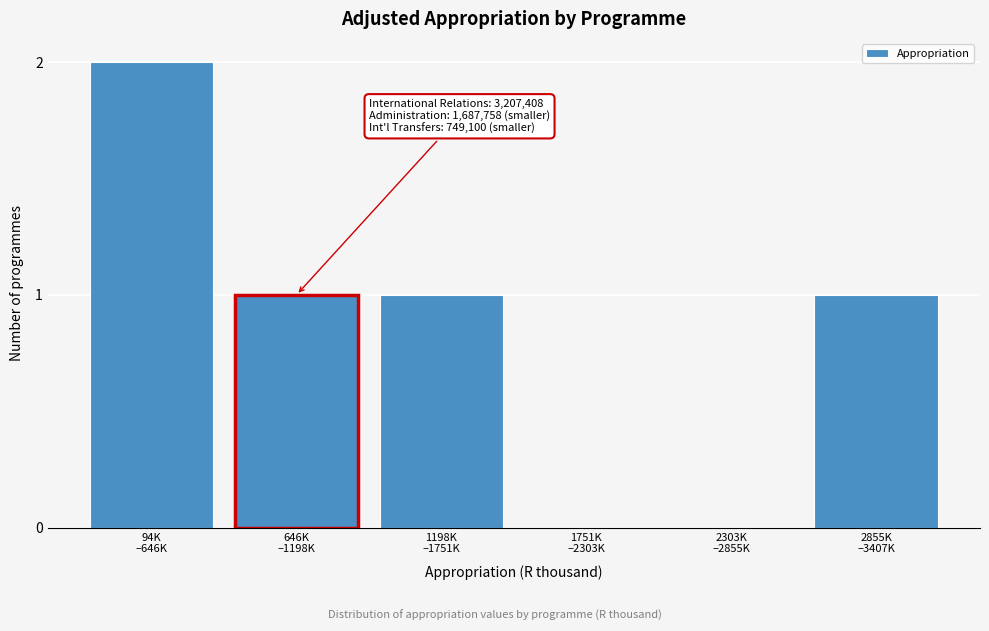

How many data points does each series have?

6